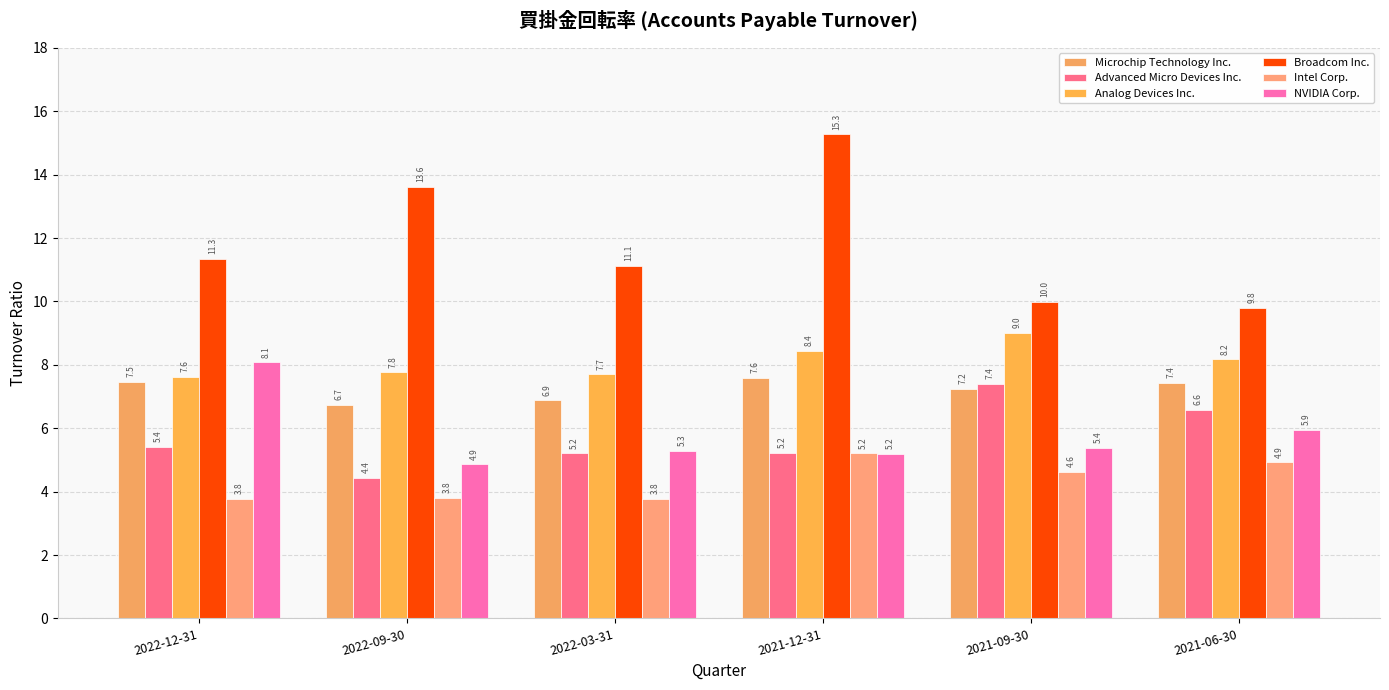

How many bars are there in total?

36